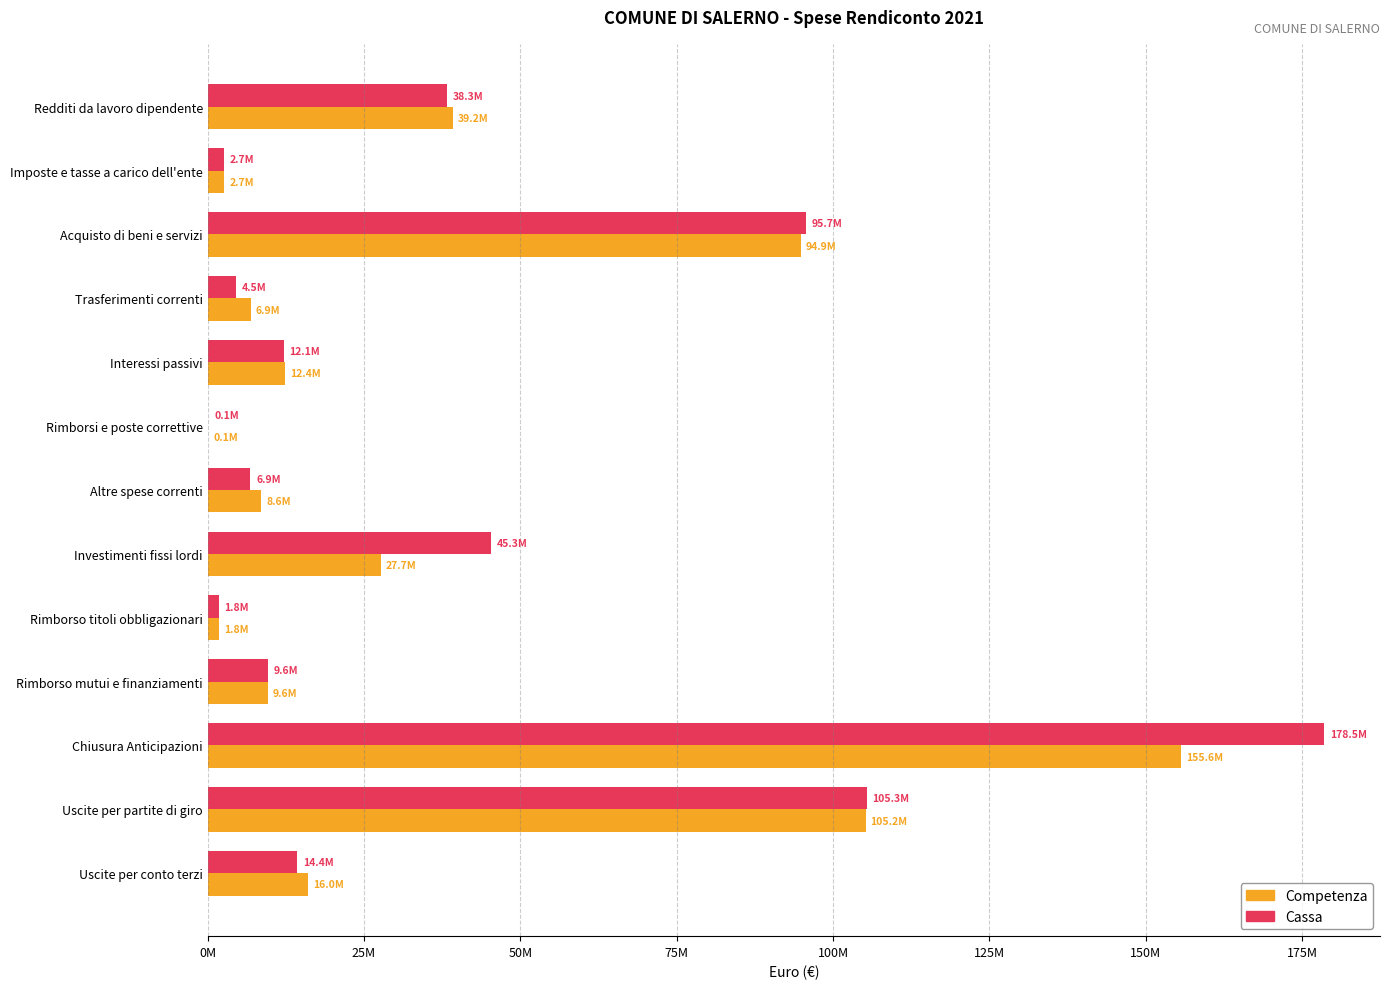

What is the value of the Competenza bar at the 10th from the left?

9626697.8